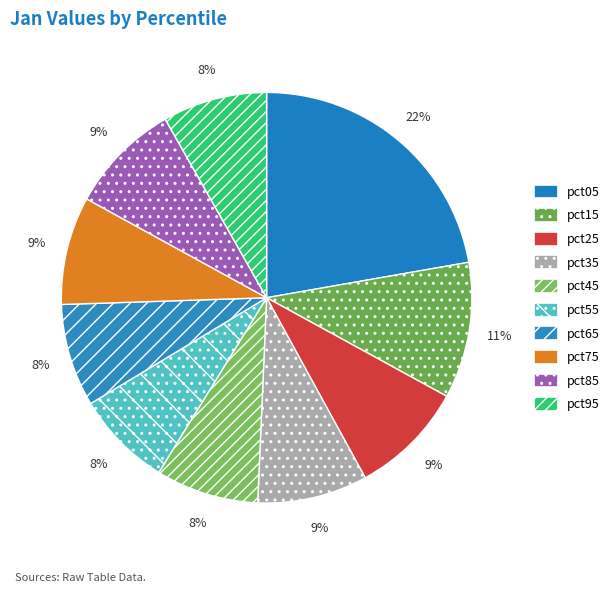

What percentage is the pct45 slice, to the nearest percent?

8%